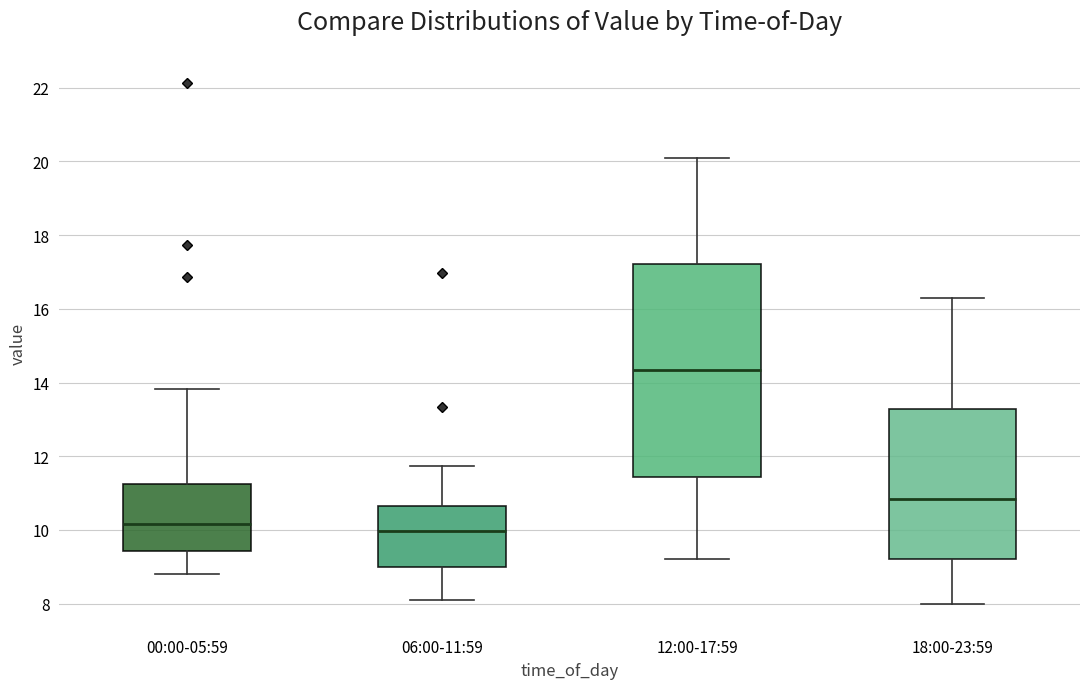

Reading left to right, transcribe this box plot: for each box, give where its median line is, the range the box spans, and where its two whiskers end, as read against the y-axis. The values are not printed on the chart, so give them approximately, as read against the axis.

00:00-05:59: median 10.2, box 9.4 to 11.2, whiskers 8.8 to 13.8
06:00-11:59: median 10.0, box 9.0 to 10.6, whiskers 8.2 to 11.8
12:00-17:59: median 14.4, box 11.4 to 17.2, whiskers 9.2 to 20.2
18:00-23:59: median 10.8, box 9.2 to 13.2, whiskers 8.0 to 16.4